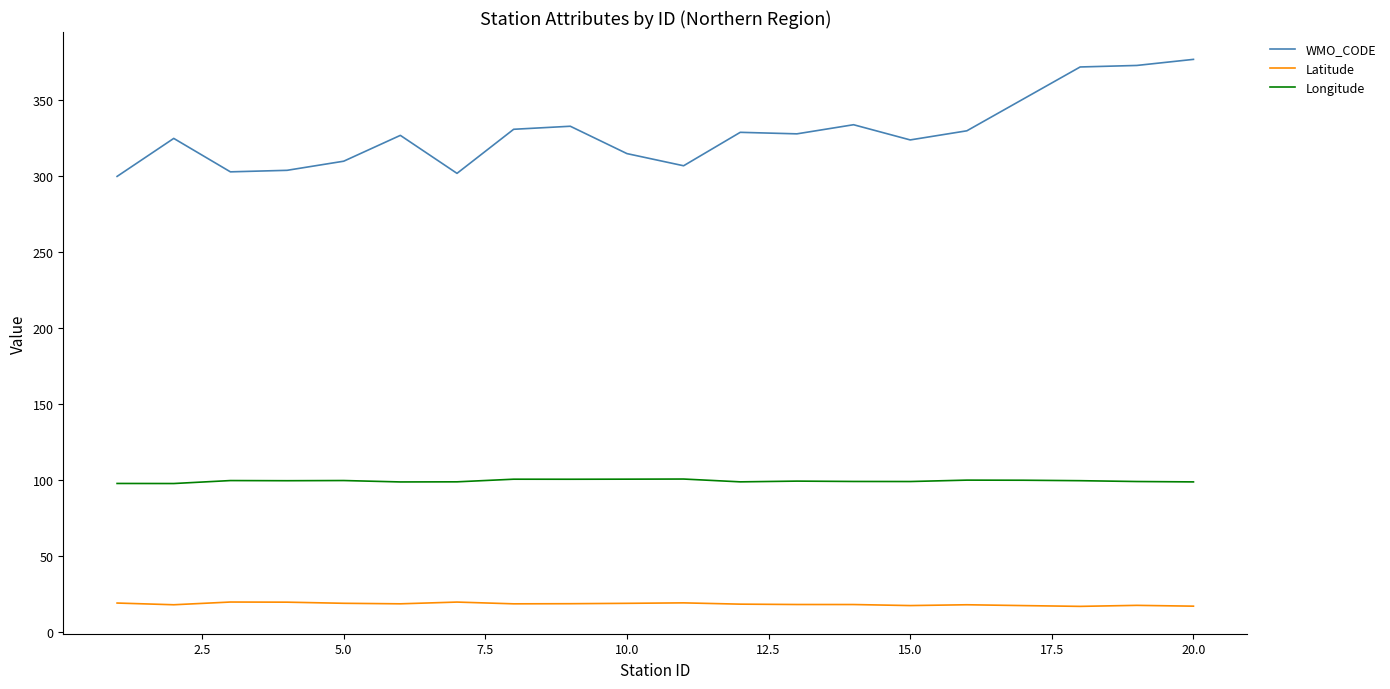

Rank the series by their maximum value, from highest to lowest.

WMO_CODE, Longitude, Latitude